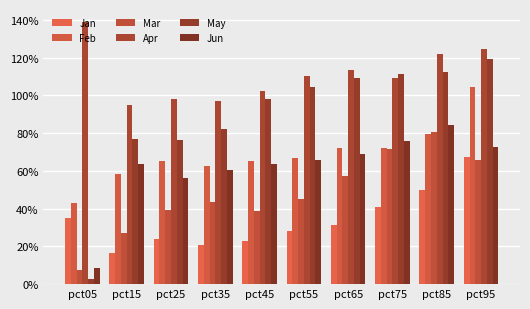

The value of Apr at pct05 is 2.3. True or false?

False